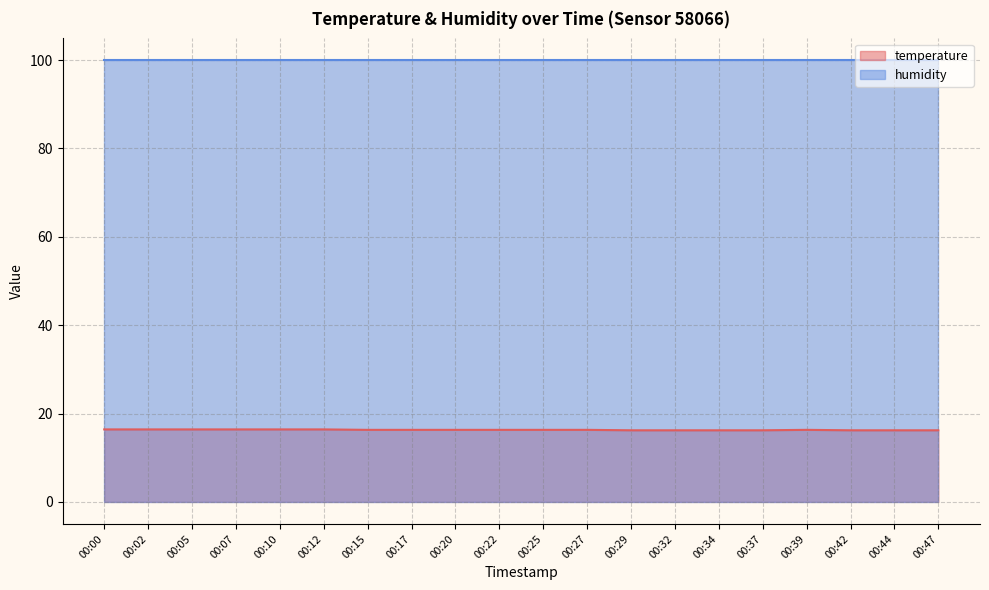

Between 00:42 and 00:37, which is larger?

00:42